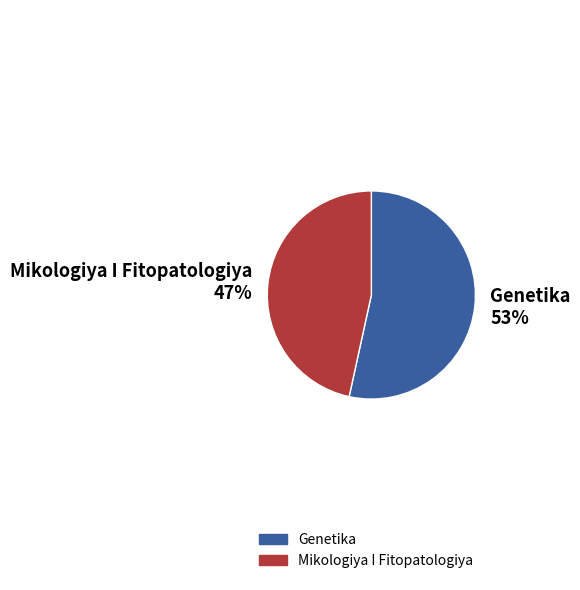

Which has a higher value, Genetika 53% or Mikologiya I Fitopatologiya 47%?

Genetika 53%